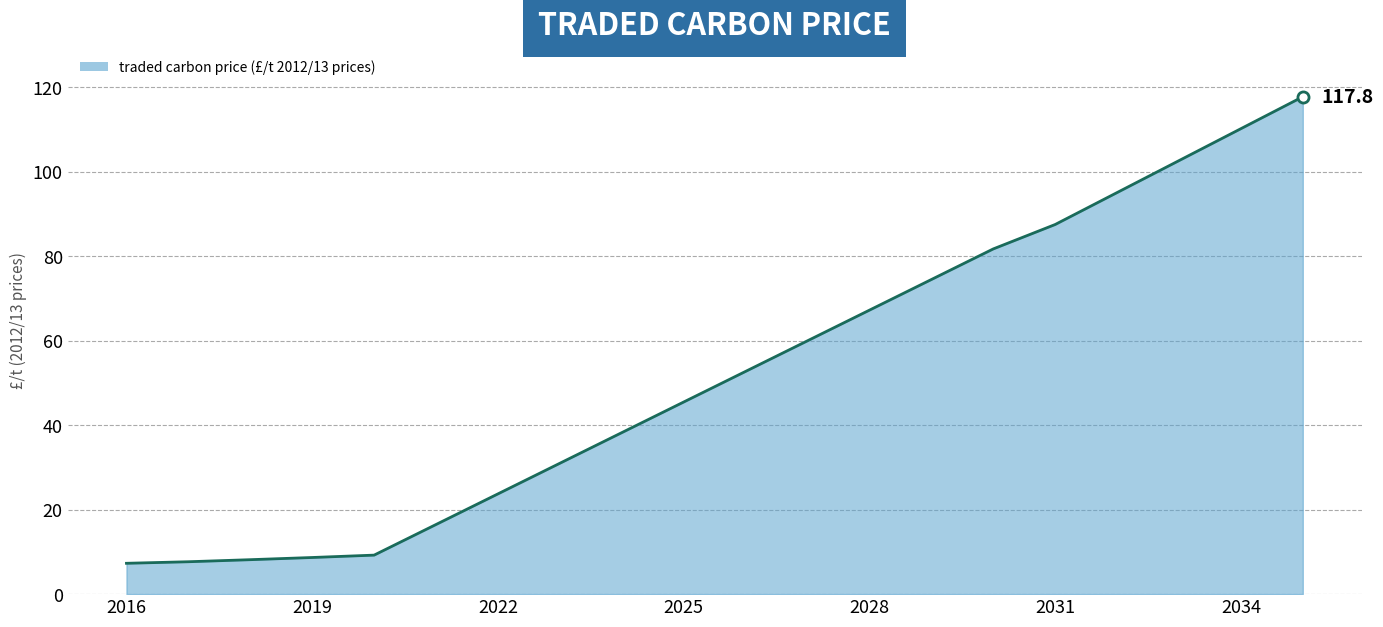

What is the difference between the maximum and minimum values?

110.5